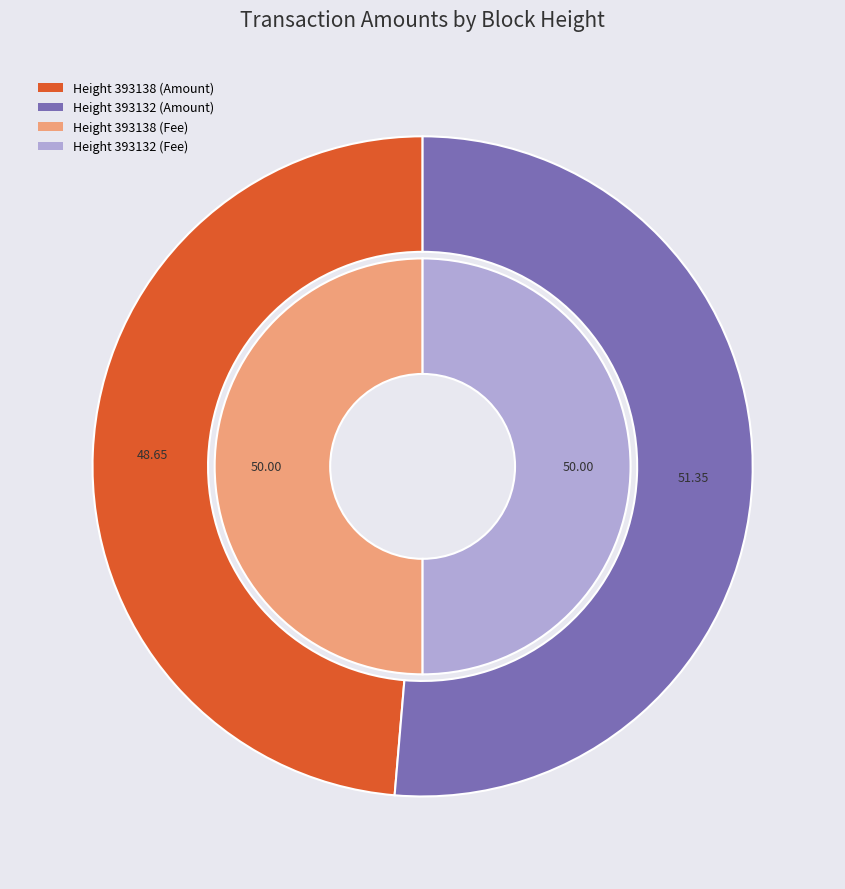

To the nearest percent, what is the difference between the 393138 and 393132 slice percentages?

3%